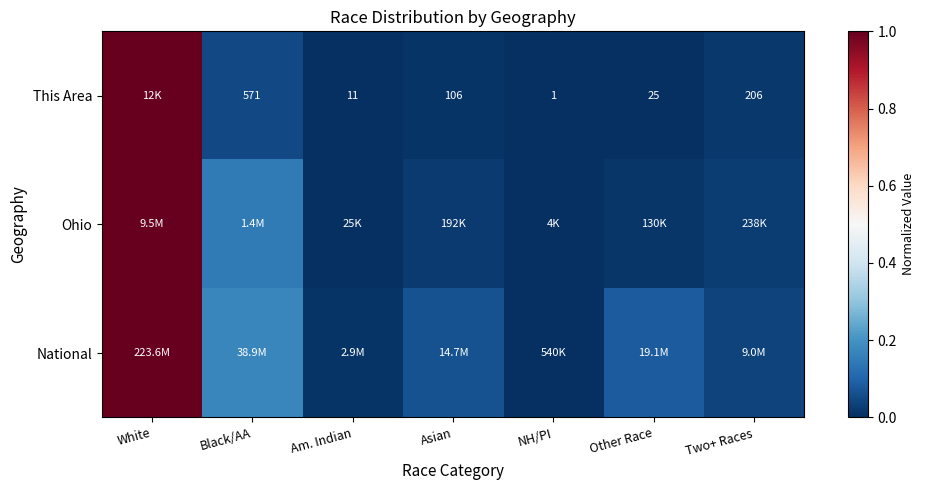

Which label corresponds to the smallest value in the chart?

NH/PI